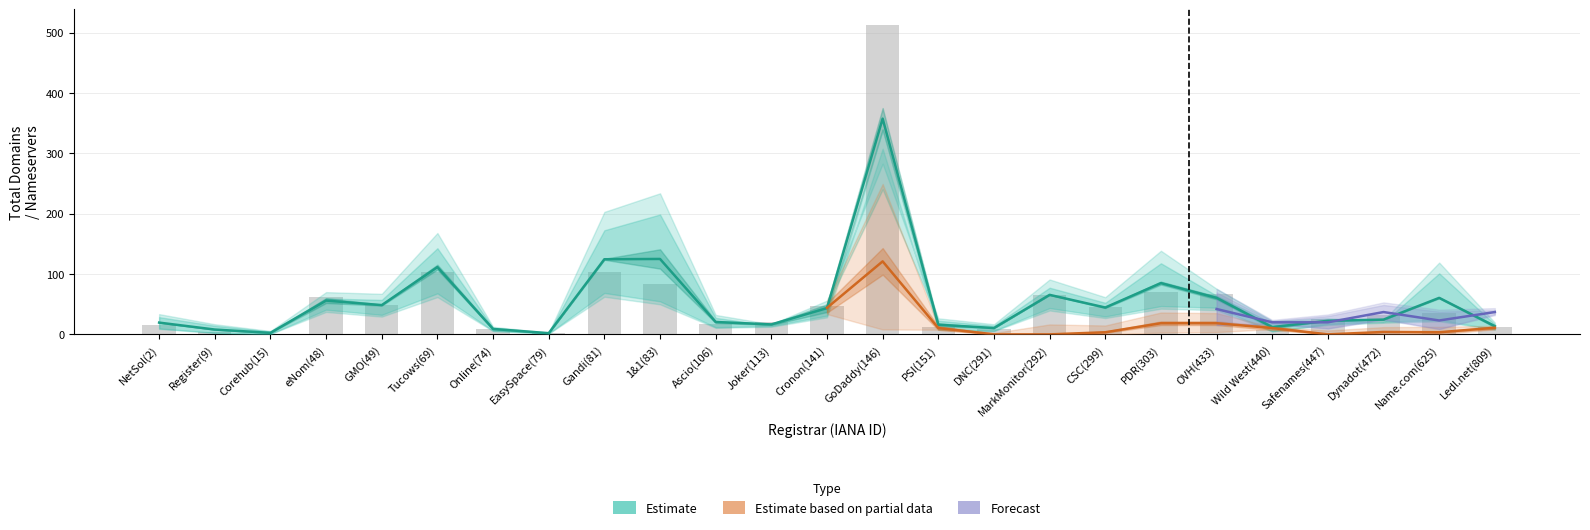

How many data points does each series have?

25